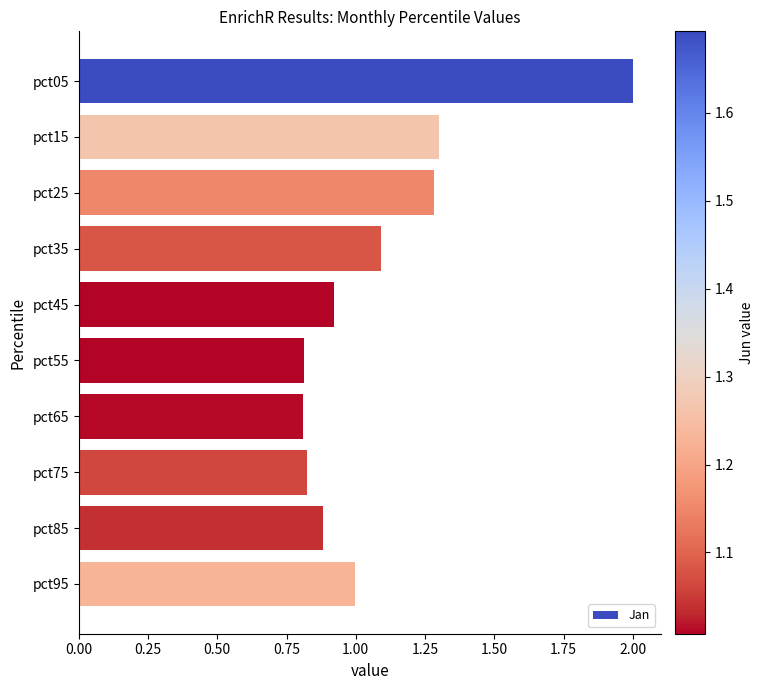

At which label is the value closest to 1?

pct95